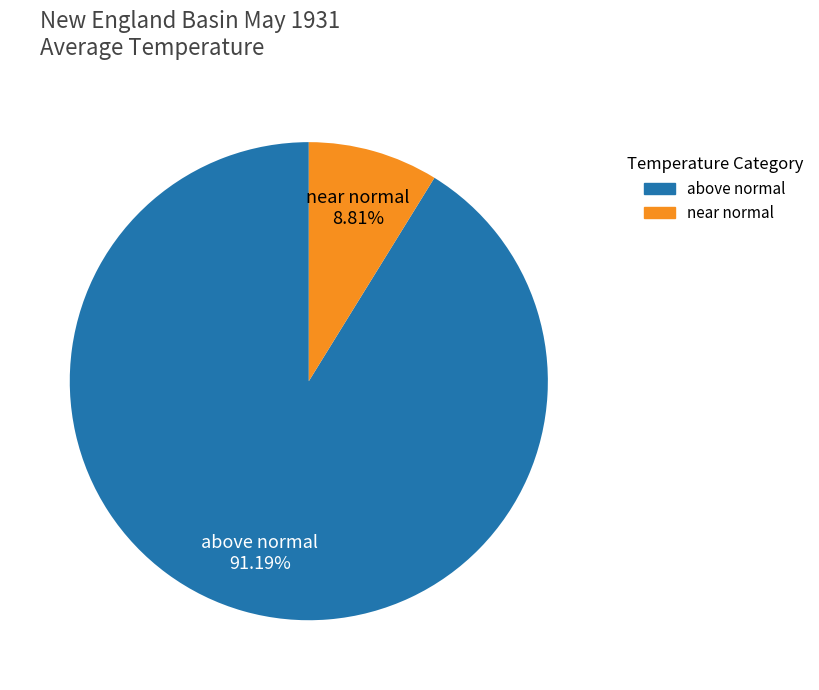

Approximately how many times larger is the value at above normal compared to near normal?

10.4